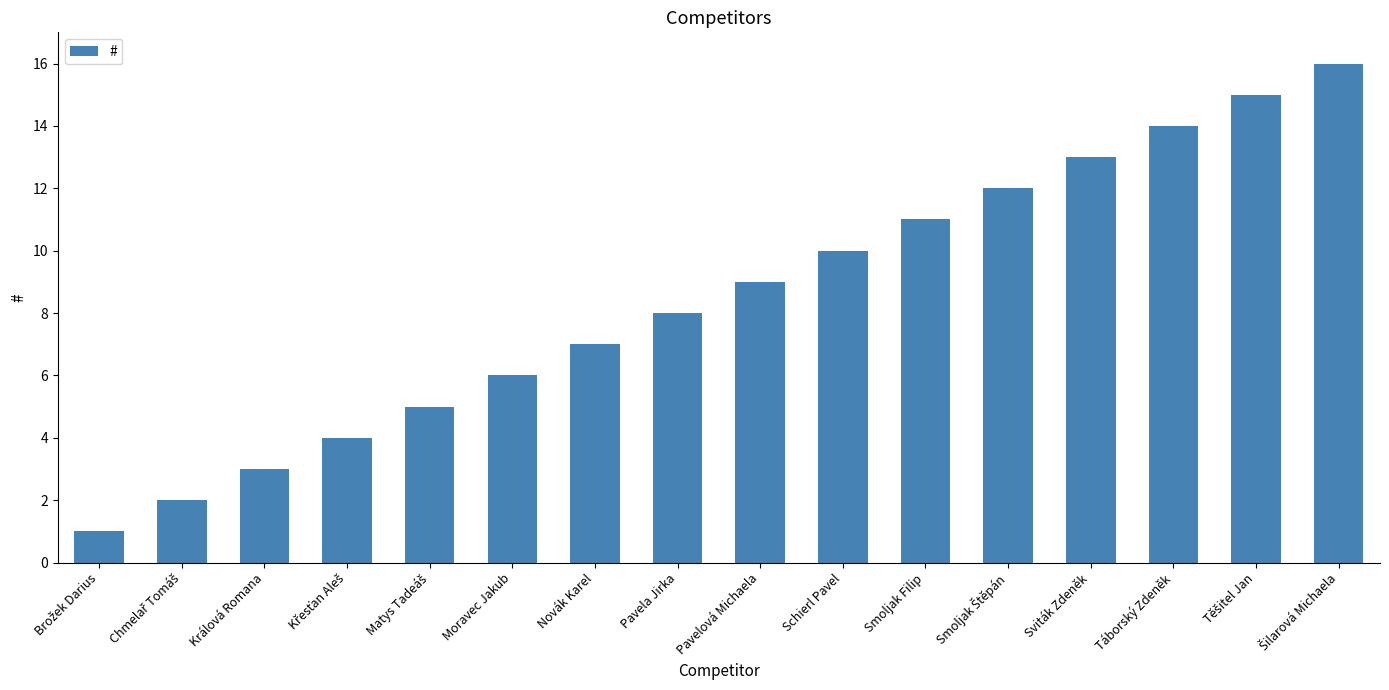

What is the difference between the maximum and minimum values?

15